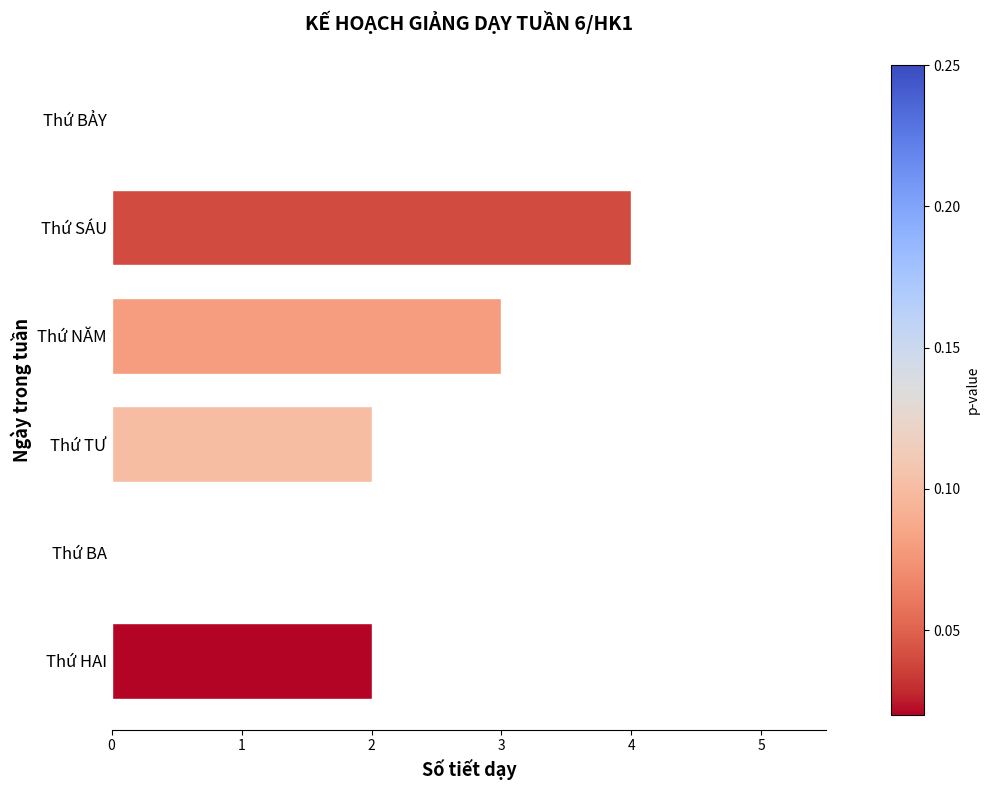

Which label corresponds to the largest value in the chart?

Thứ SÁU